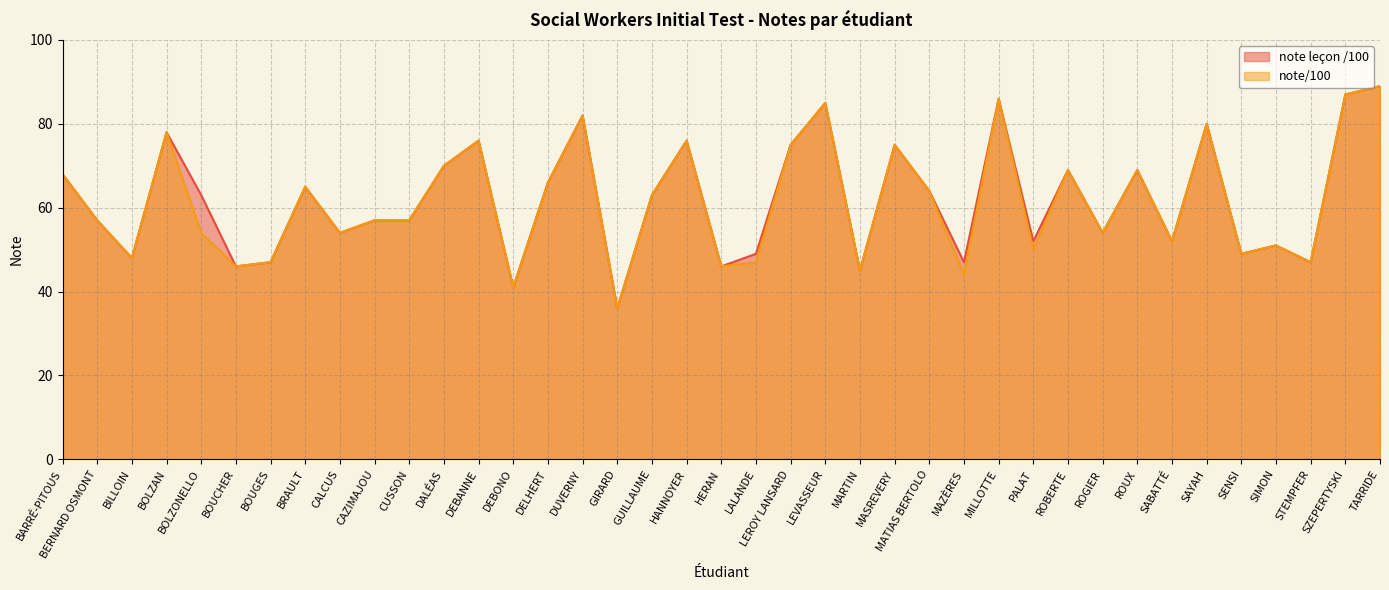

At how many categories does at least one series exceed 84?

4